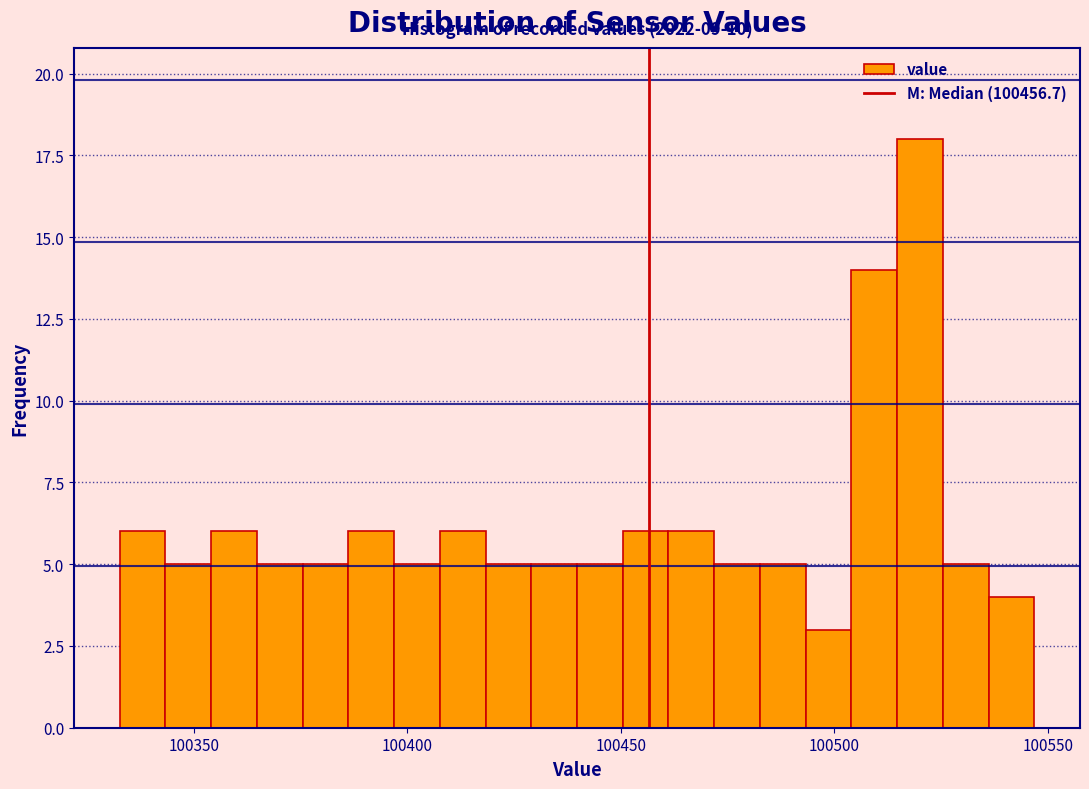

Around what value on the x-axis is the tallest bar? Give the approximate position of its centre, as read against the axis.

100520